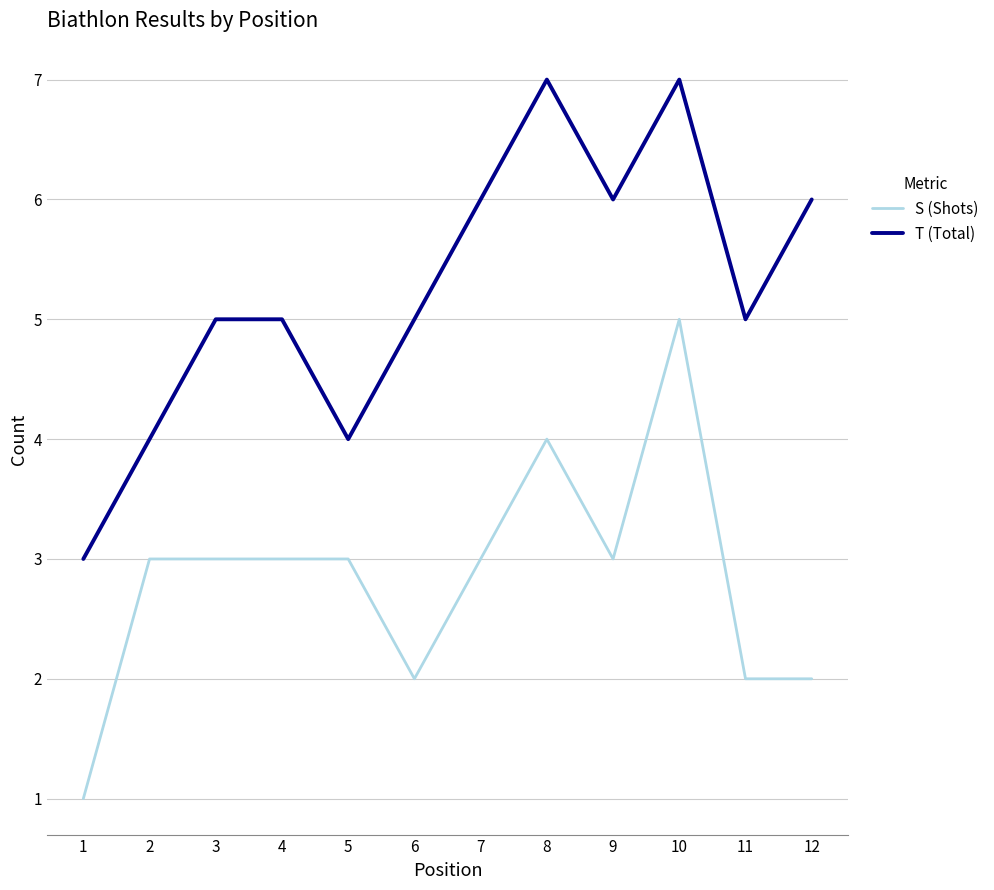

At 2, list the series in order from smallest to largest.

S (Shots), T (Total)